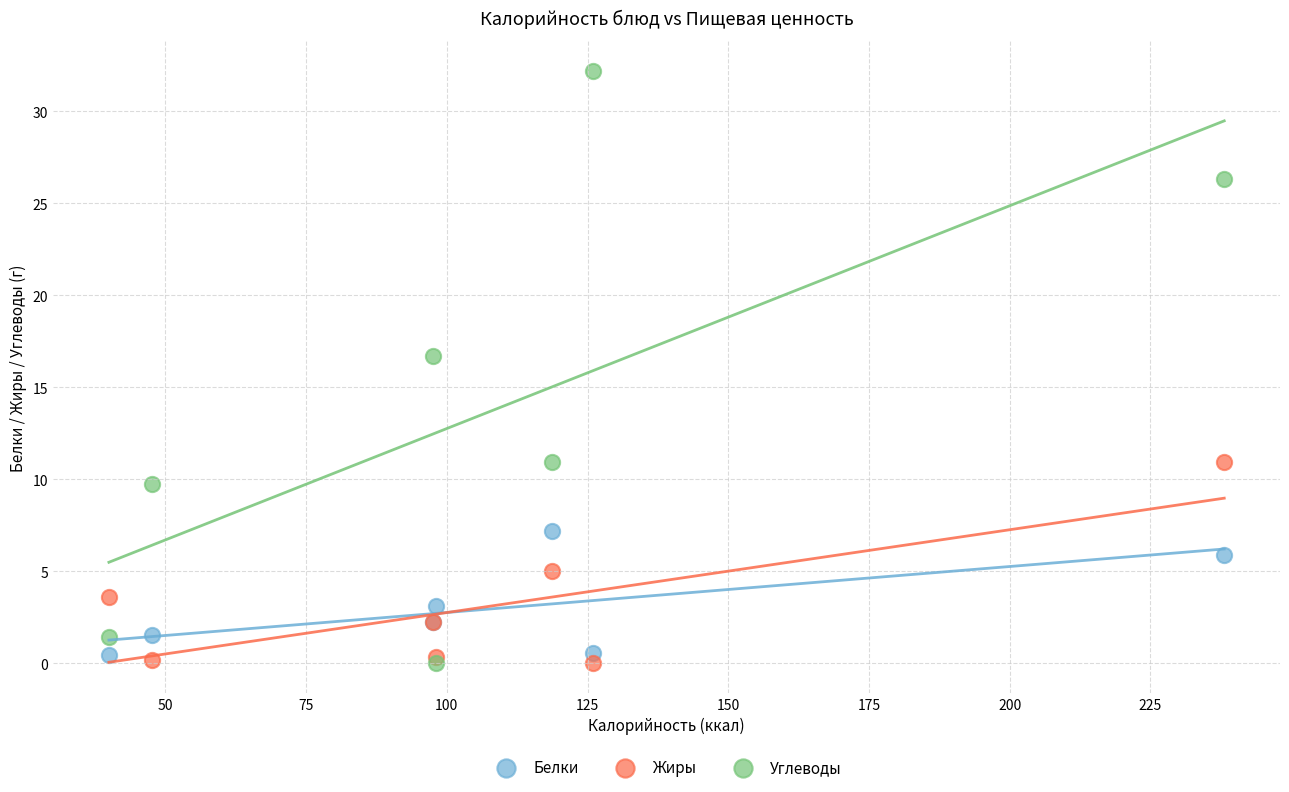

Across all series, what Y value is closest to 16?

16.7